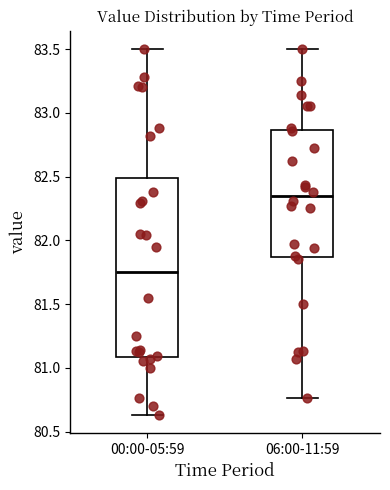

Which box is the tallest, from its lower edge to its upper edge?

00:00-05:59